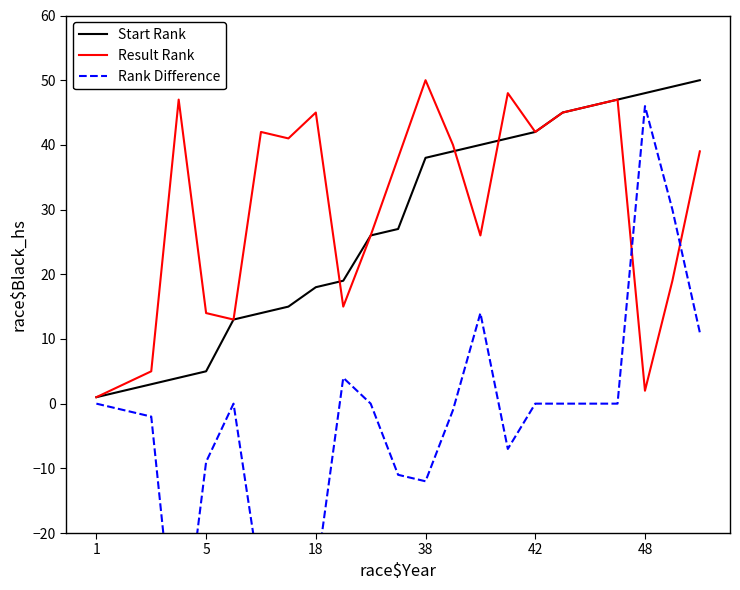

At which label does Start Rank reach its minimum?

1